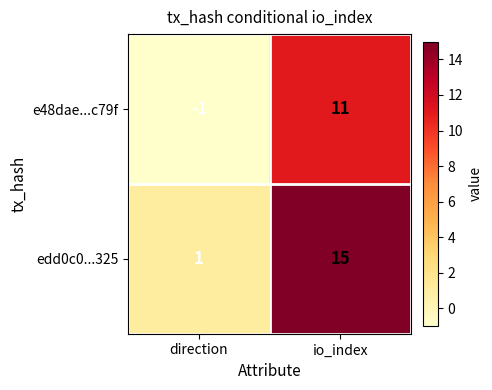

What is the approximate value of edd0c0...325 at io_index?

15